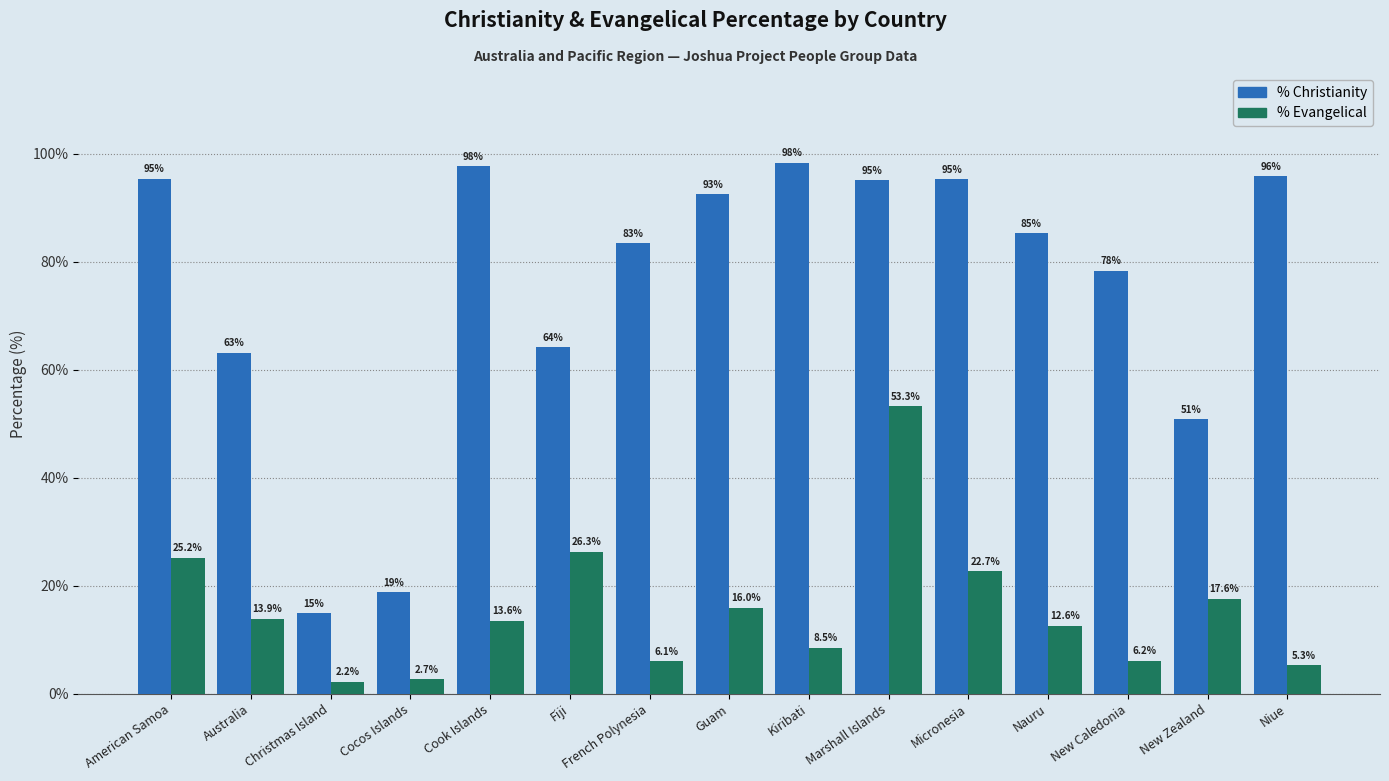

What is the difference between the maximum and minimum values in the % Evangelical series?

51.1